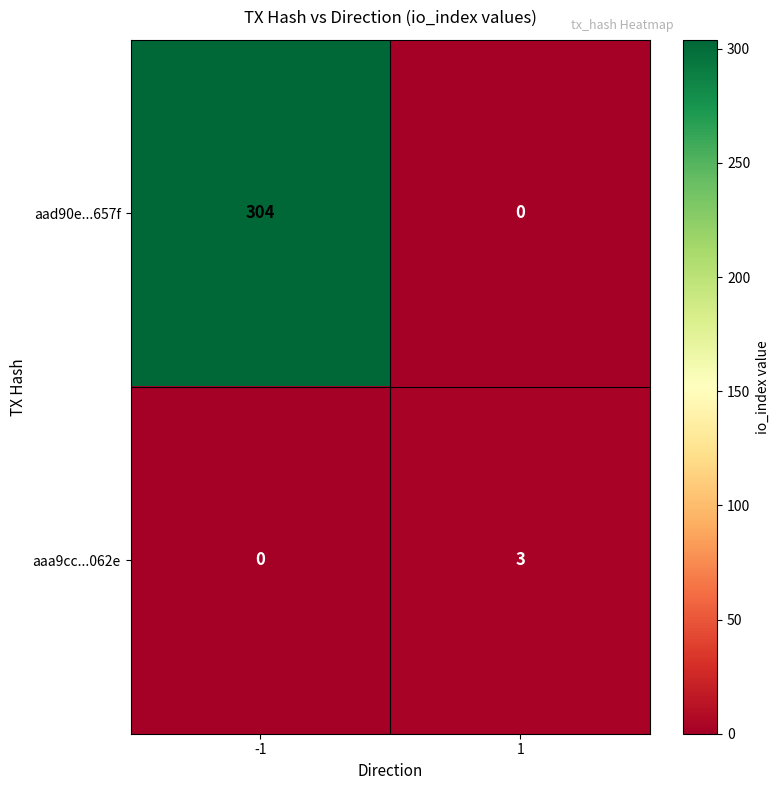

Reading left to right, transcribe all the data shown in this chart.

aad90e...657f: -1=304	1=0
aaa9cc...062e: -1=0	1=3